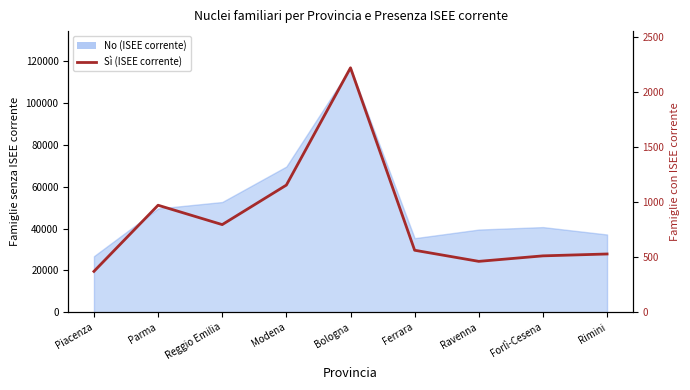

Read the value at Rimini.

530